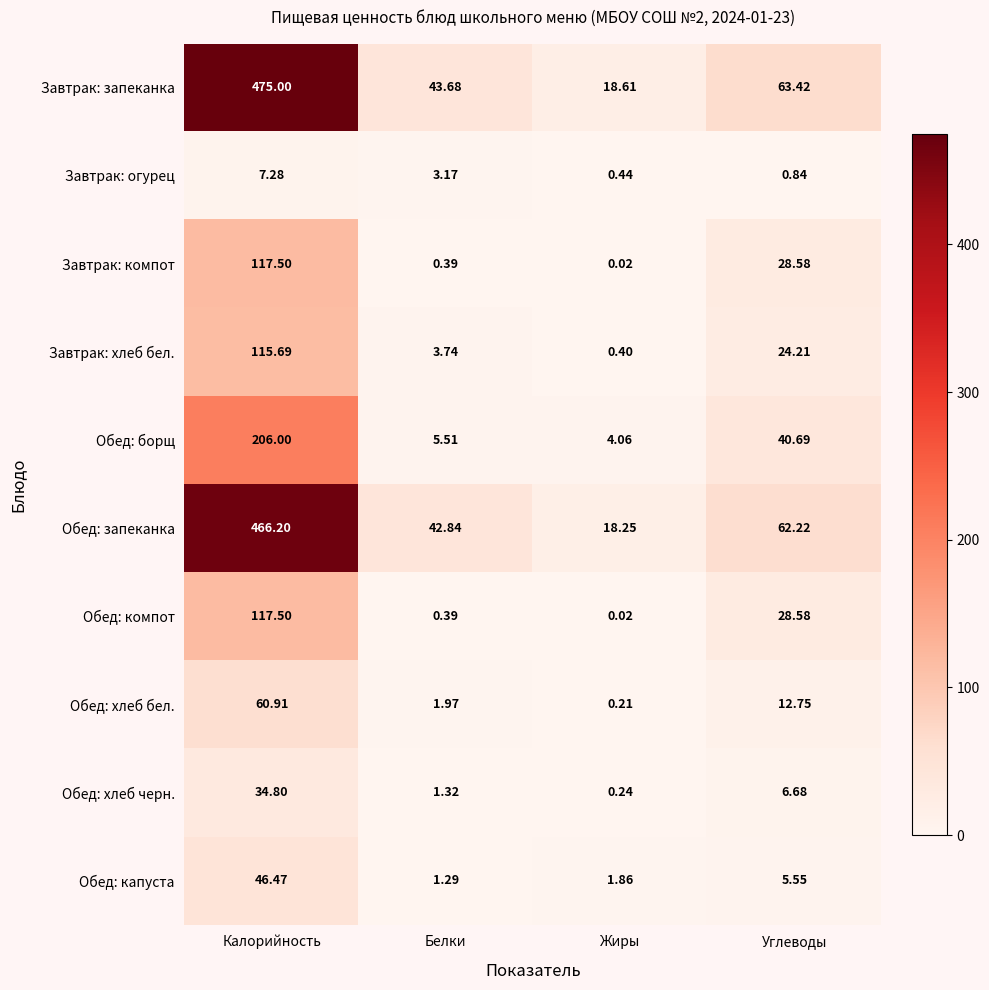

Which series changed the most between Калорийность and Жиры?

Завтрак: запеканка